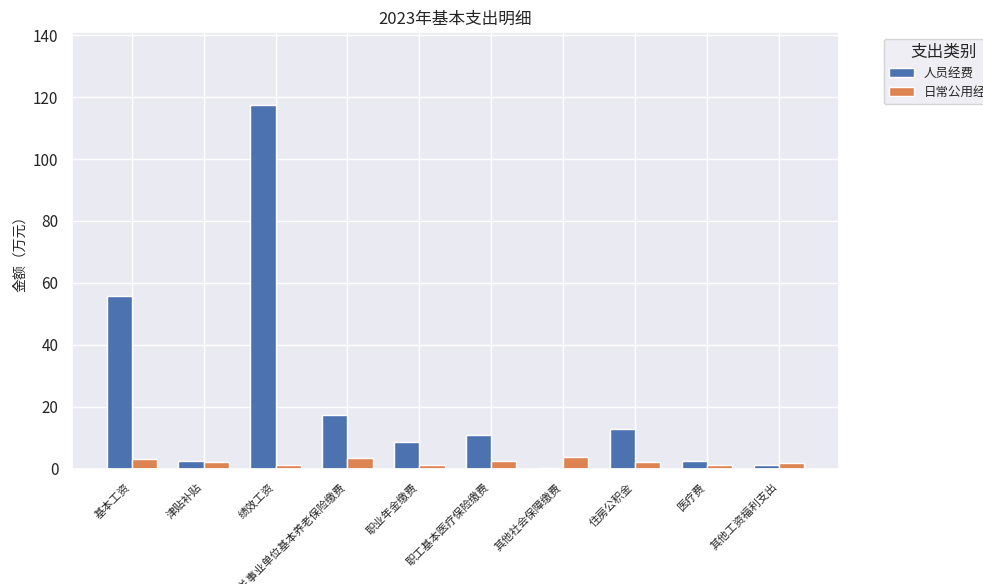

The 人员经费 series shows 24.6 at 基本工资. True or false?

False